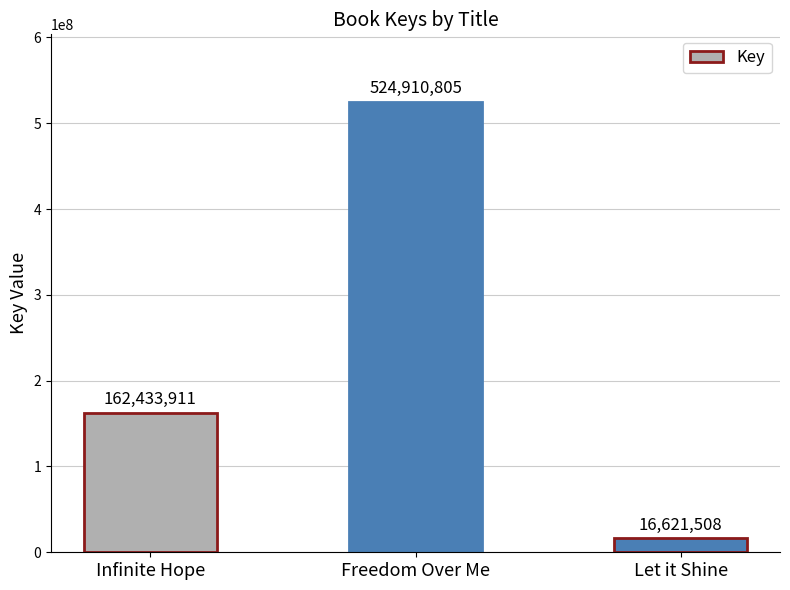

List the labels in order of value, largest first.

Freedom Over Me, Infinite Hope, Let it Shine